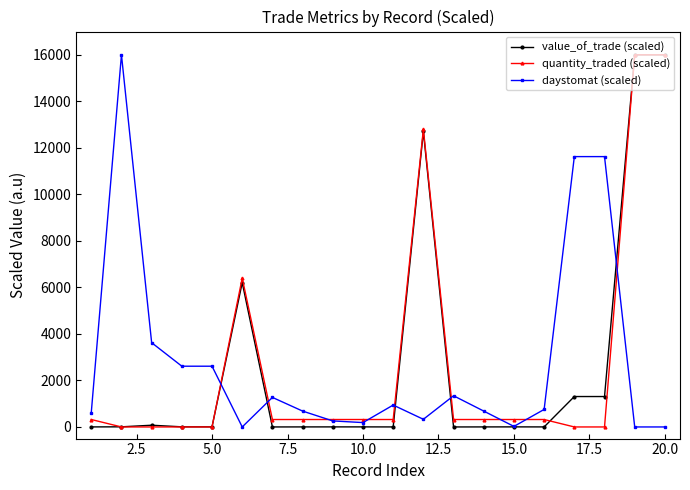

True or false: daystomat (scaled) has more than 0 points higher than both neighbors.

True